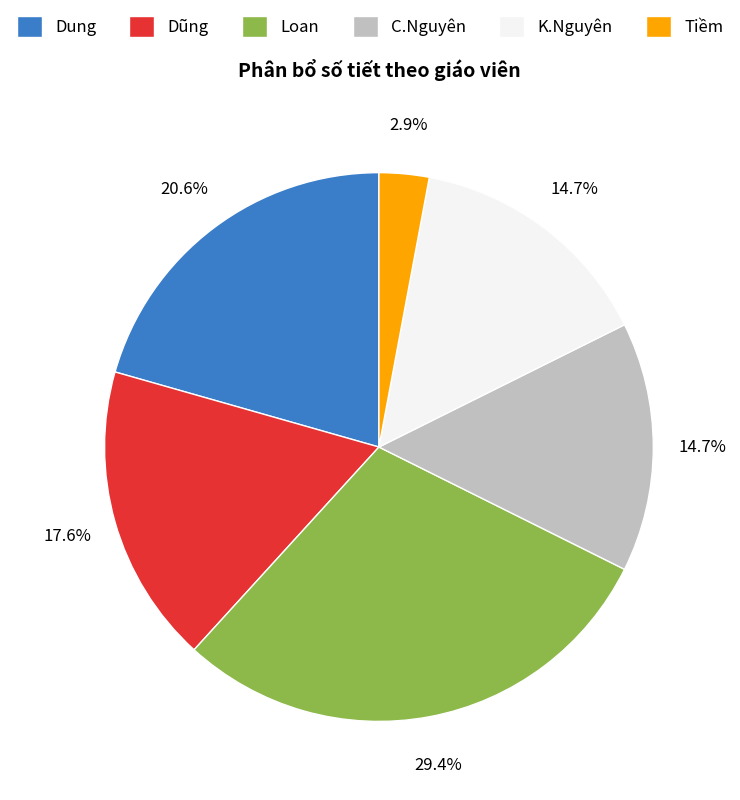

How much of the chart is everything except Dung?

79.4%